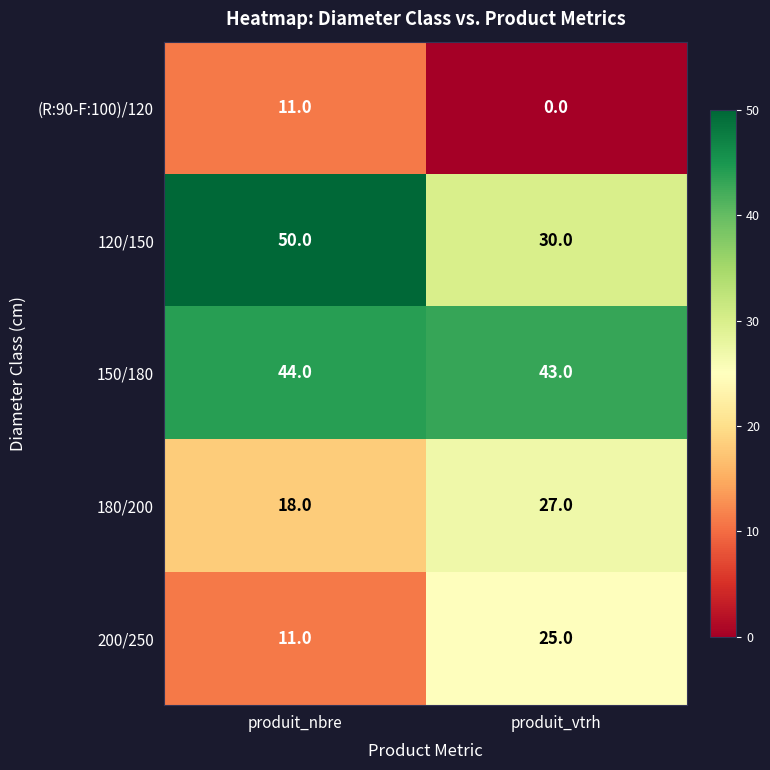

Reading right to left, extract all data points from this chart.

(R:90-F:100)/120: 0	11
120/150: 30	50
150/180: 43	44
180/200: 27	18
200/250: 25	11